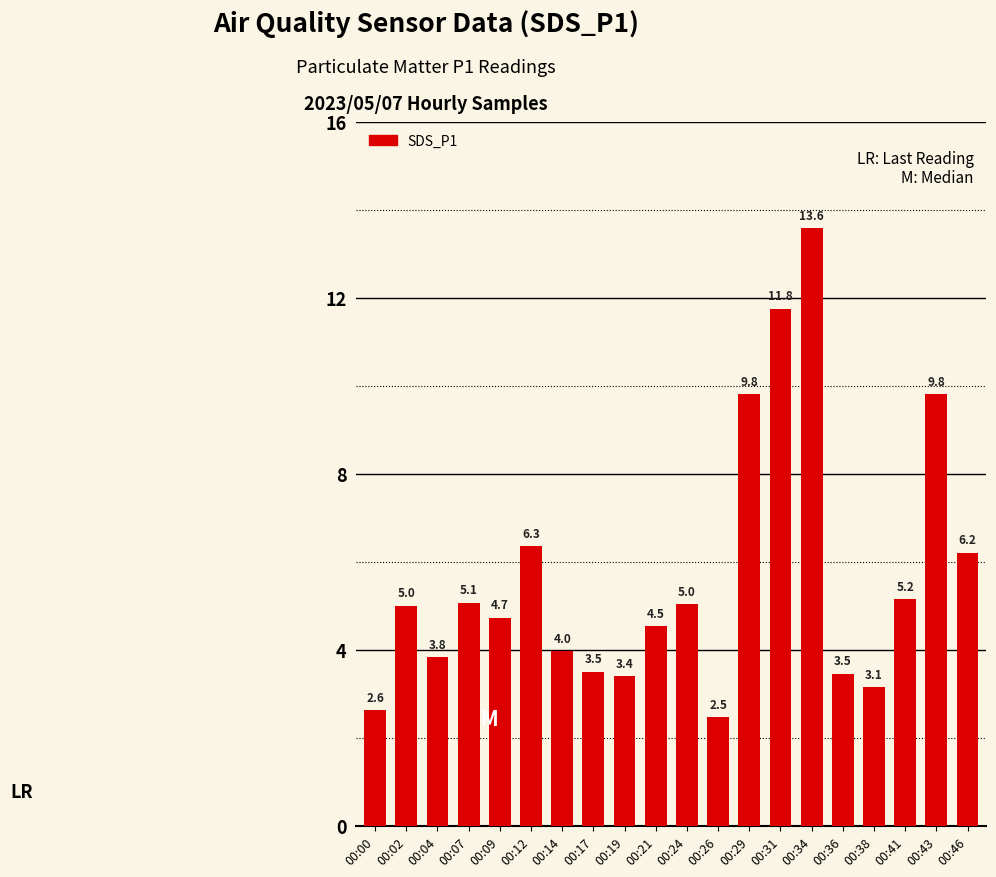

What is the ratio of the value at 00:38 to the value at 00:41?

0.6